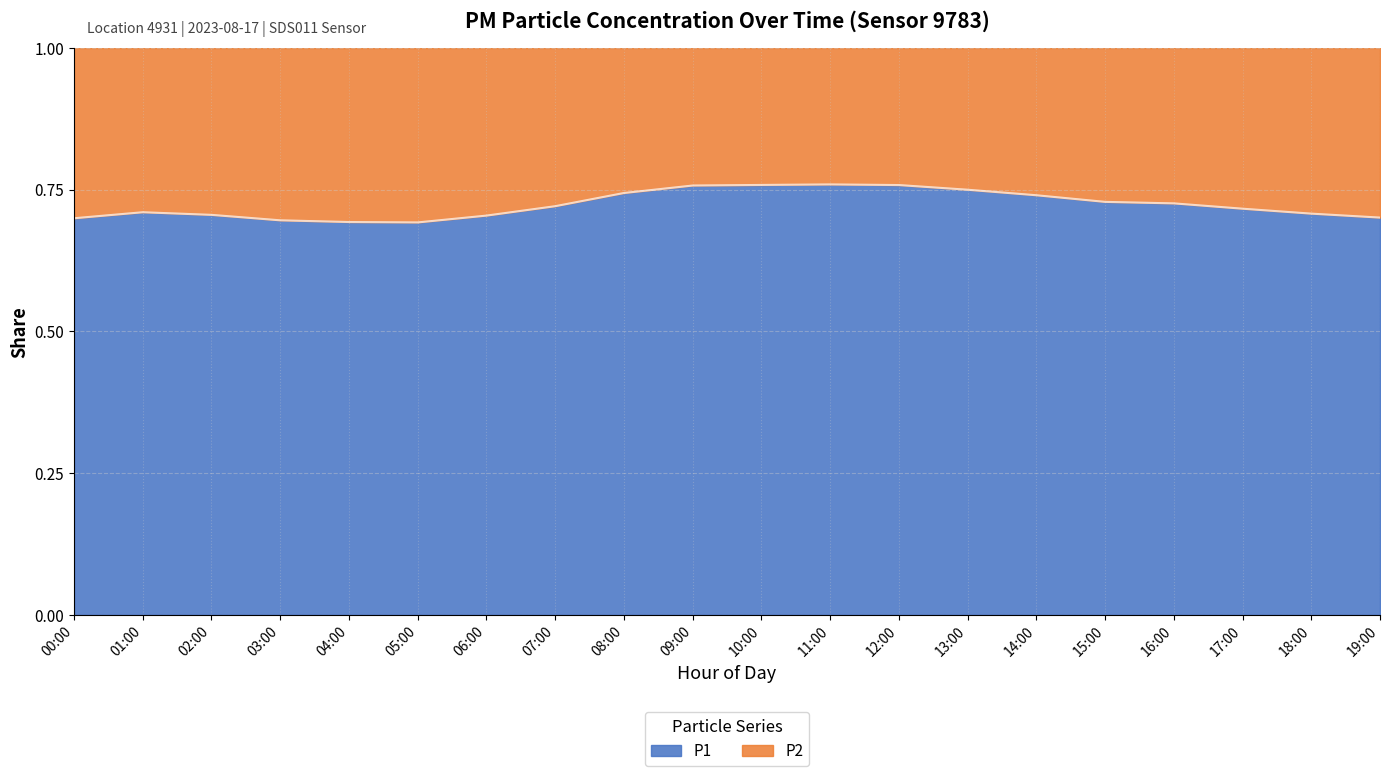

What position from the right is 14:00?

6